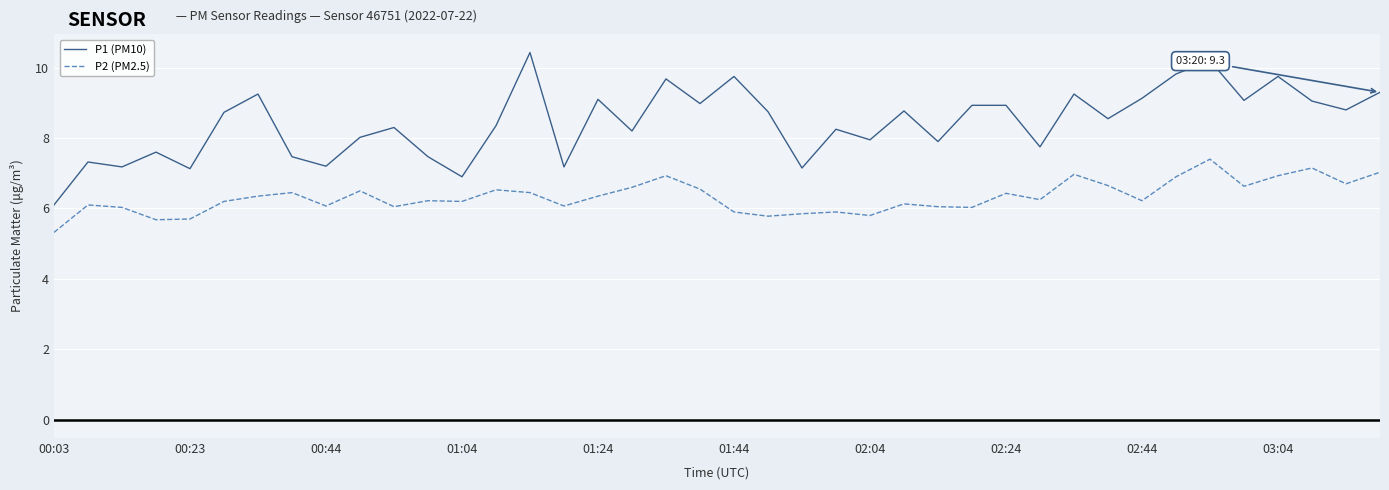

What is the difference between the maximum and minimum values in the P2 (PM2.5) series?

2.1